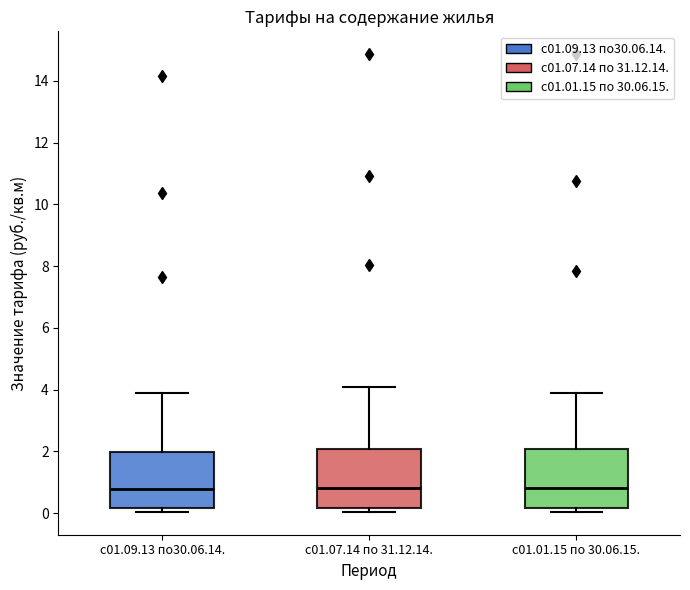

Reading left to right, transcribe this box plot: for each box, give where its median line is, the range the box spans, and where its two whiskers end, as read against the y-axis. The values are not printed on the chart, so give them approximately, as read against the axis.

с01.09.13 по30.06.14.: median 0.8, box 0.2 to 2.0, whiskers 0.0 to 3.8
с01.07.14 по 31.12.14.: median 0.8, box 0.2 to 2.0, whiskers 0.0 to 4.0
с01.01.15 по 30.06.15.: median 0.8, box 0.2 to 2.0, whiskers 0.0 to 3.8